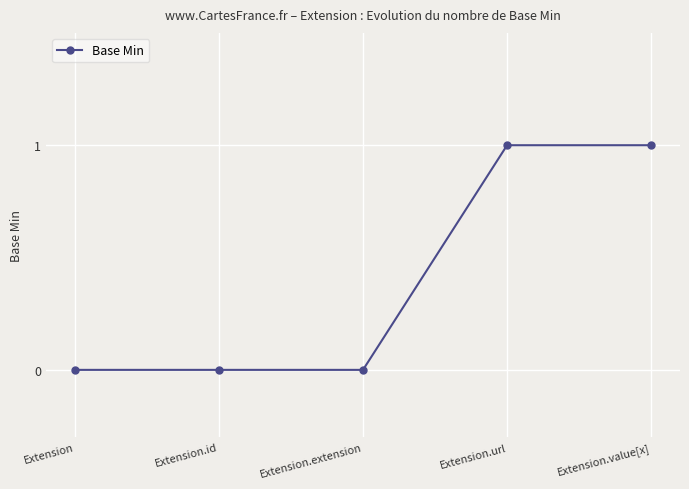

How many distinct data groups are displayed?

1